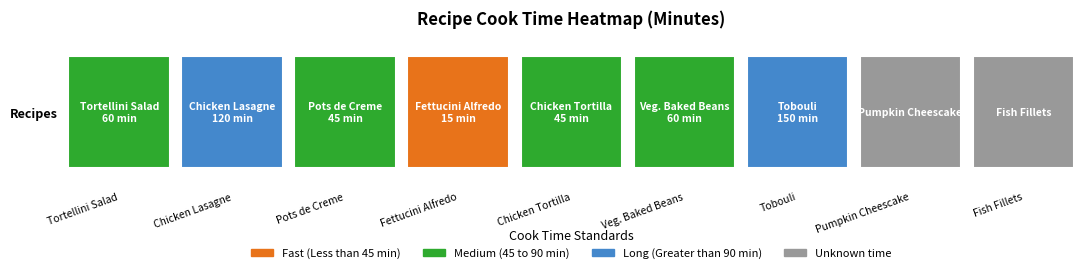

Reading right to left, what are all the values shown in this chart?

8=-1	7=-1	6=150	5=60	4=45	3=15	2=45	1=120	minutes=60